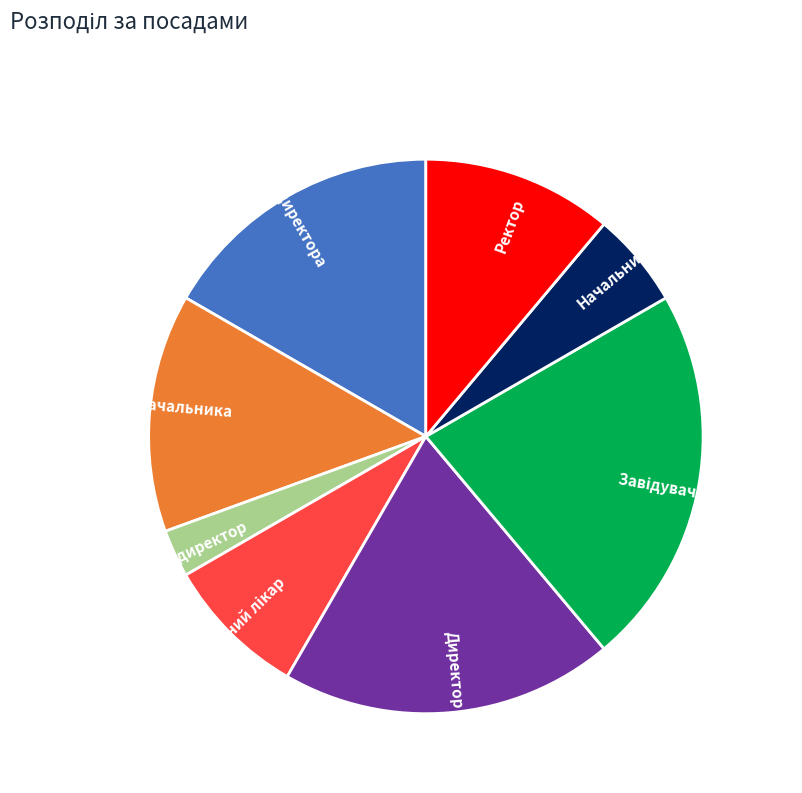

Combined, do Директор and Ректор account for over 50%?

No